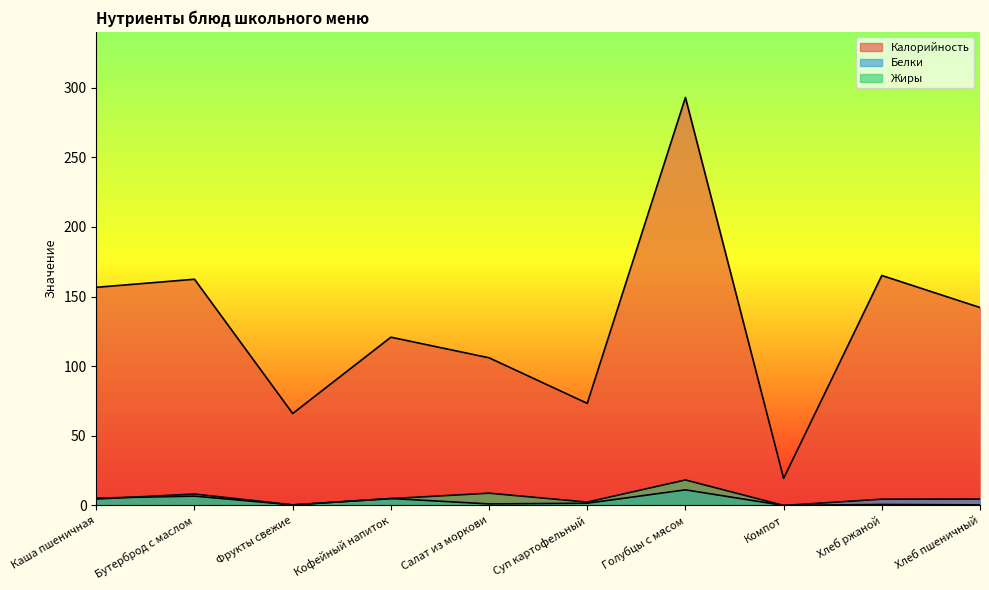

Reading right to left, list all the values displayed in this chart.

Калорийность: 142.1	165.1	19.4	292.9	73.3	106.0	120.8	66.0	162.4	156.6
Белки: 4.6	4.5	0.0	11.2	1.6	1.1	5.0	0.4	6.7	5.3
Жиры: 0.4	0.7	0.0	18.3	2.4	8.8	4.9	0.4	8.2	4.6